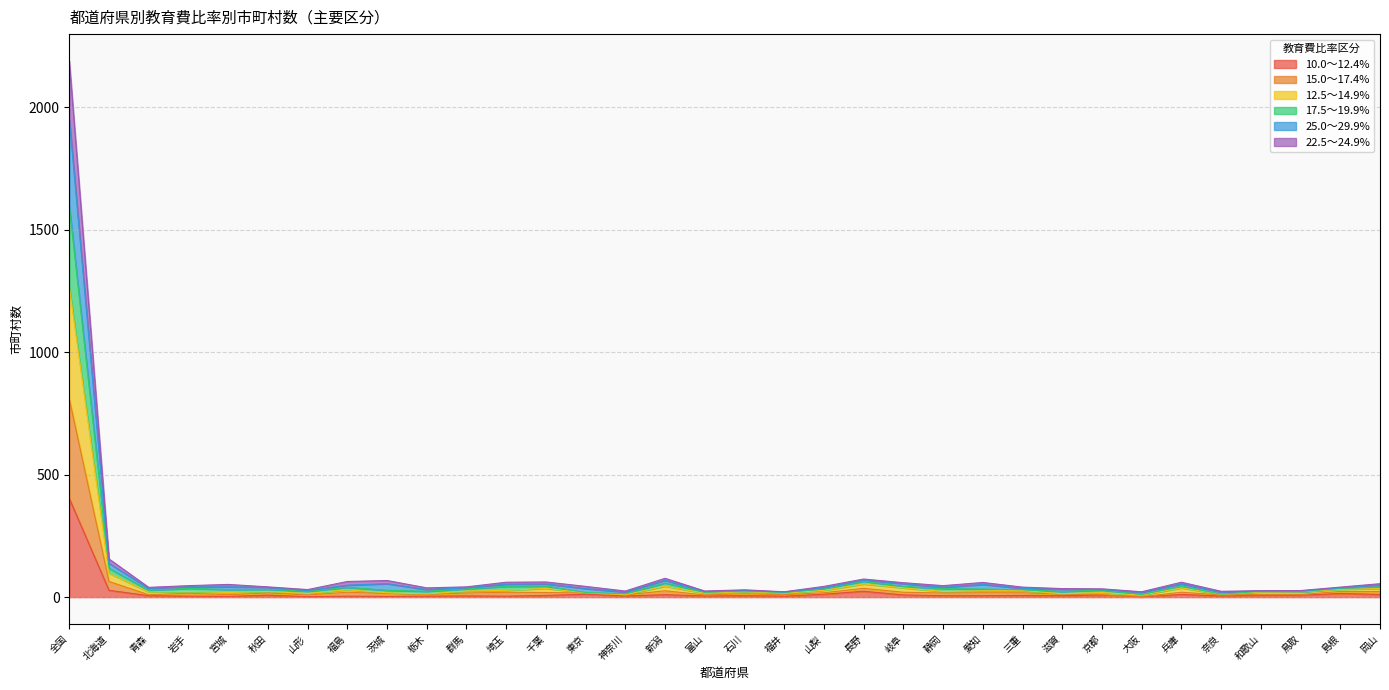

What is the label of the 3rd point from the right?

鳥取